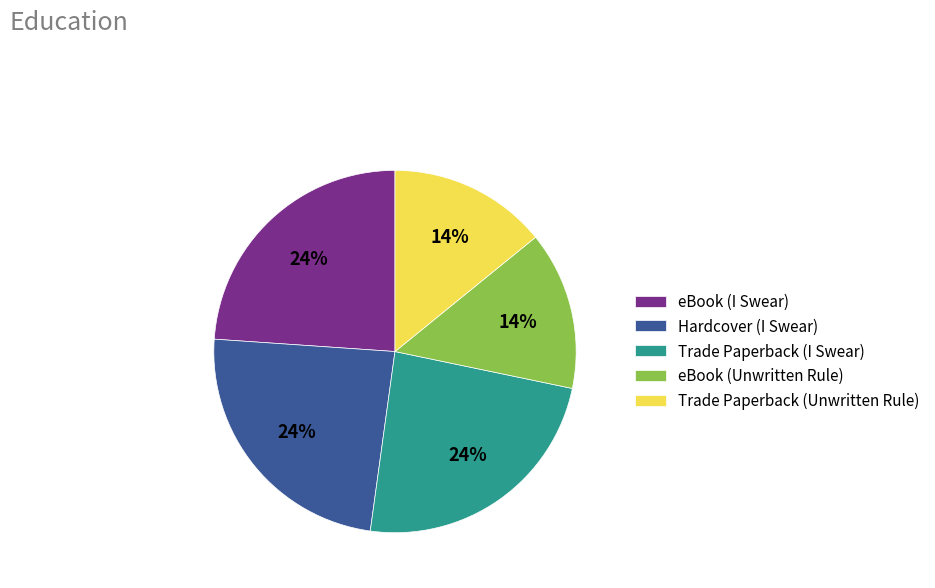

Is there any slice that represents more than half of the pie?

No